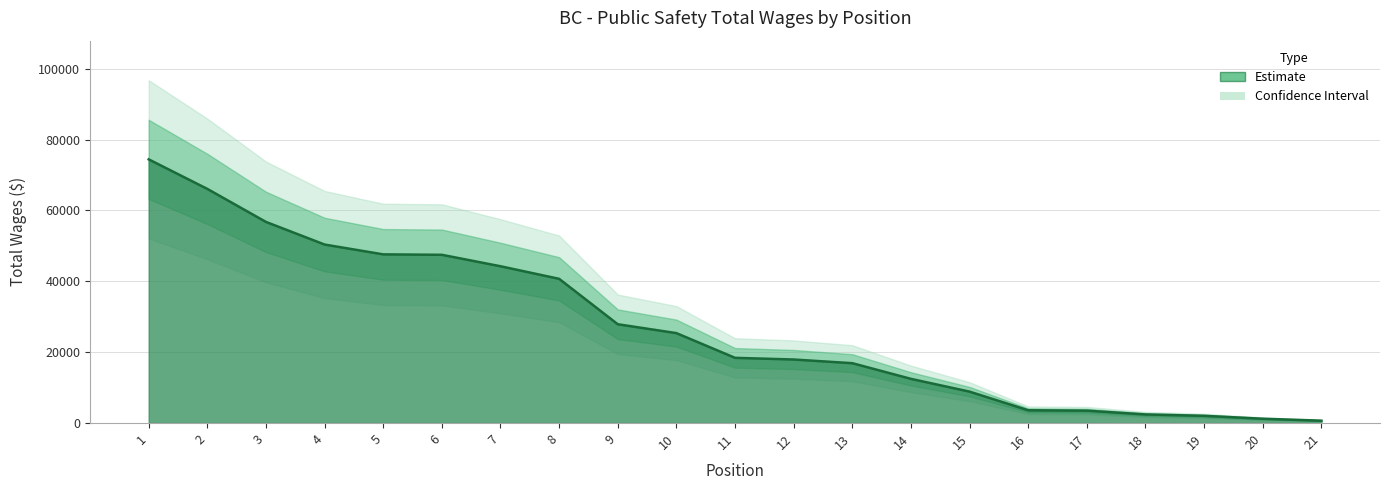

What is the minimum value shown in the chart?

680